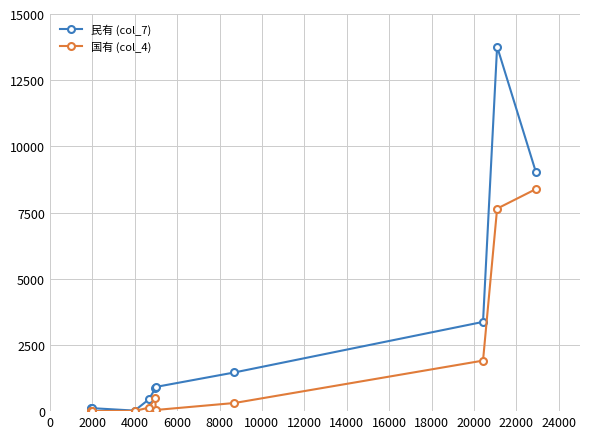

Which series has the largest total across all categories?

民有 (col_7)